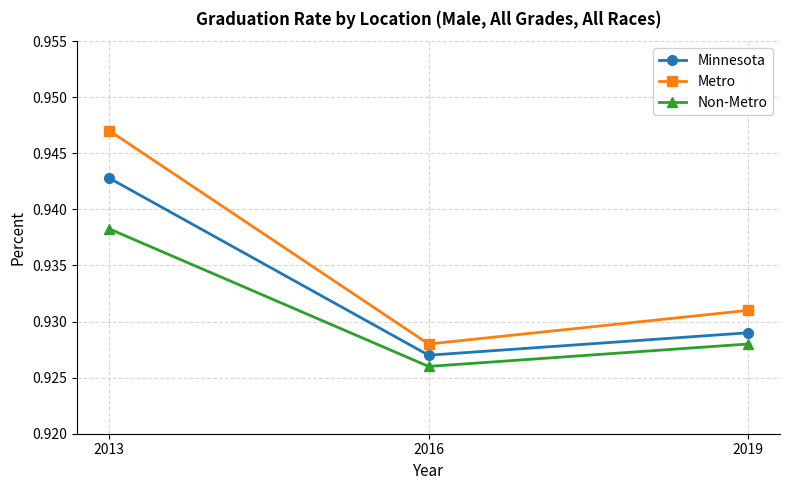

Rank the series at 2019 from lowest to highest value.

Non-Metro, Minnesota, Metro